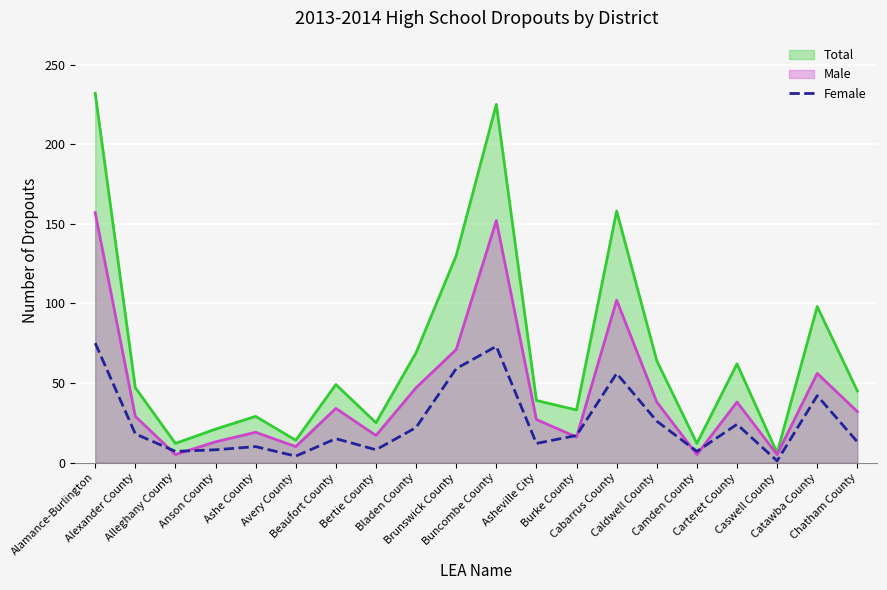

What is the maximum value for Total?

232